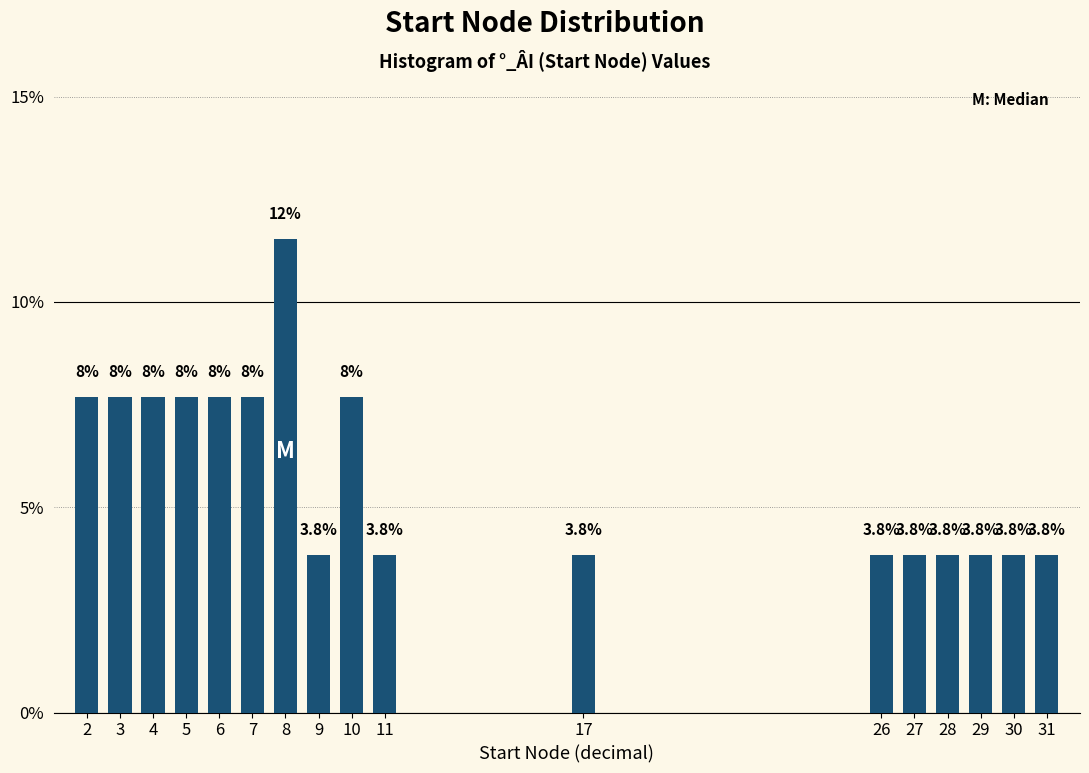

Reading left to right, extract all data points from this chart.

7.7	7.7	7.7	7.7	7.7	7.7	11.5	3.8	7.7	3.8	3.8	3.8	3.8	3.8	3.8	3.8	3.8